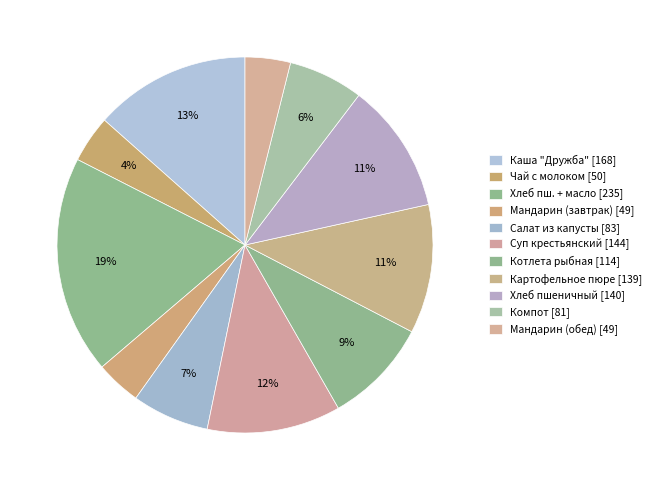

Count the number of slices in the pie.

11